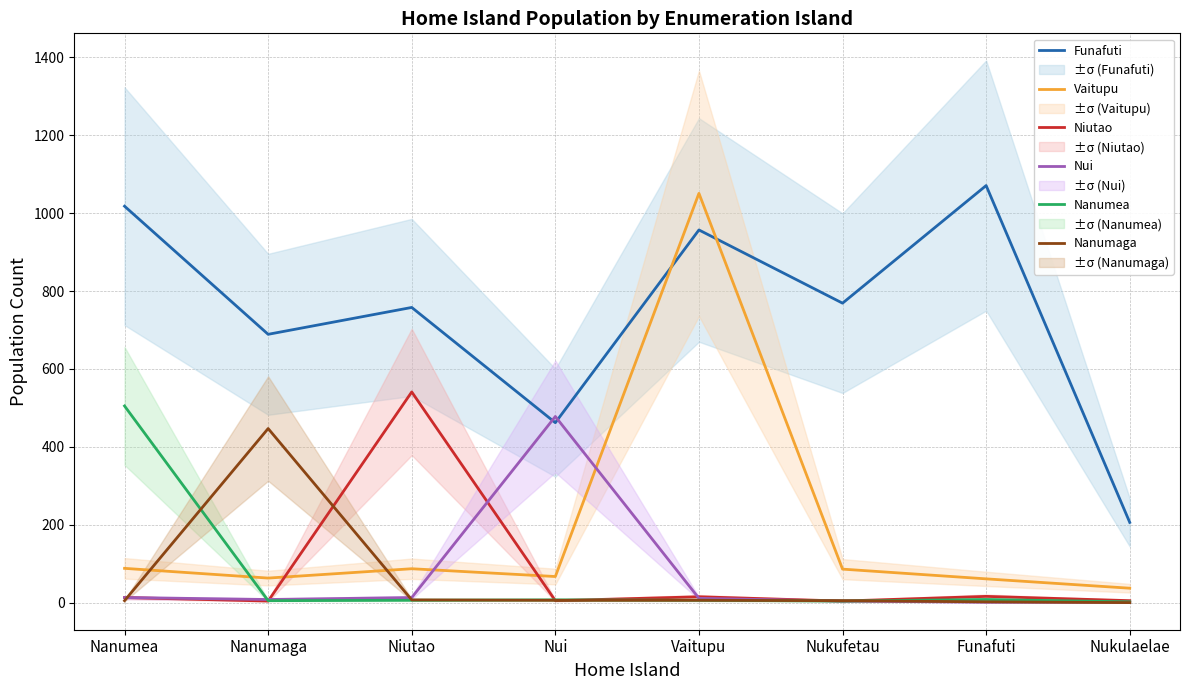

True or false: Nui has a value of 8 at Nanumaga.

True